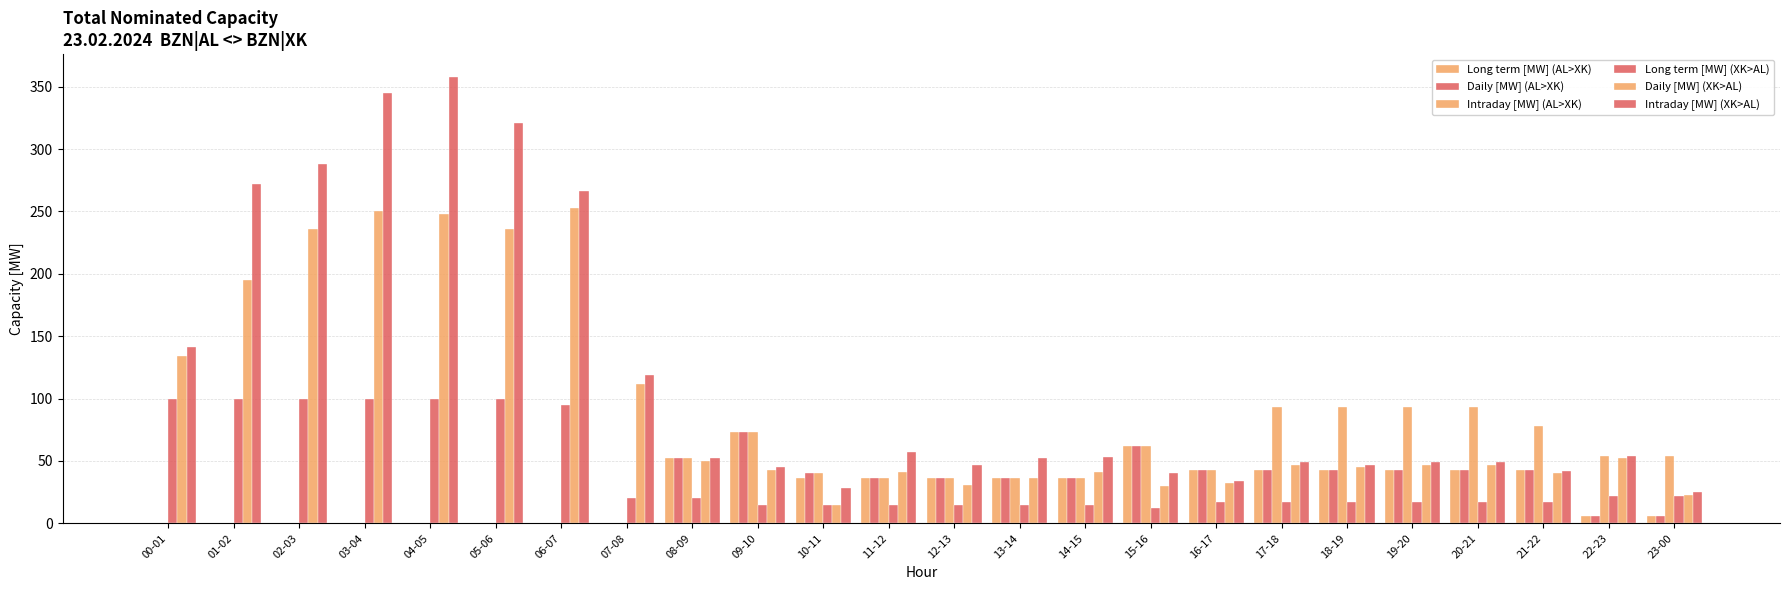

Does the chart contain stacked bars?

No